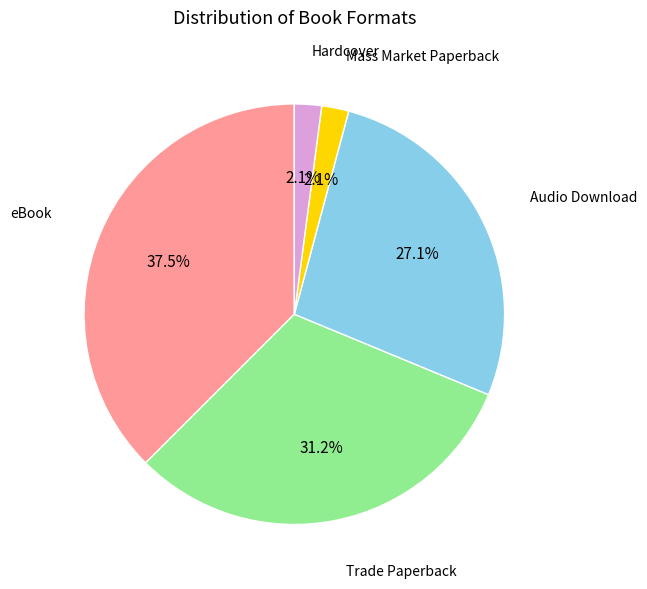

How many segments does this pie chart have?

5